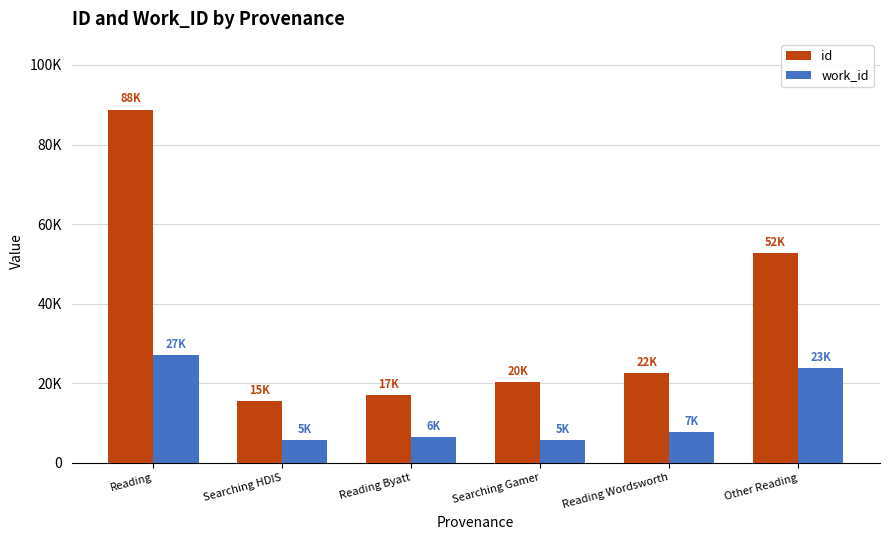

Reading left to right, extract all data points from this chart.

id: 88793	15441	17012	20249	22610	52779
work_id: 27048	5787	6430	5736	7658	23907